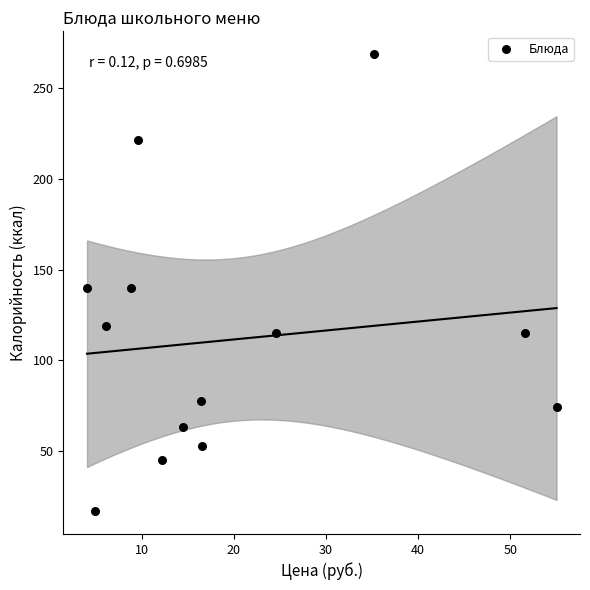

What is the range of Y values (max minus min)?

252.1